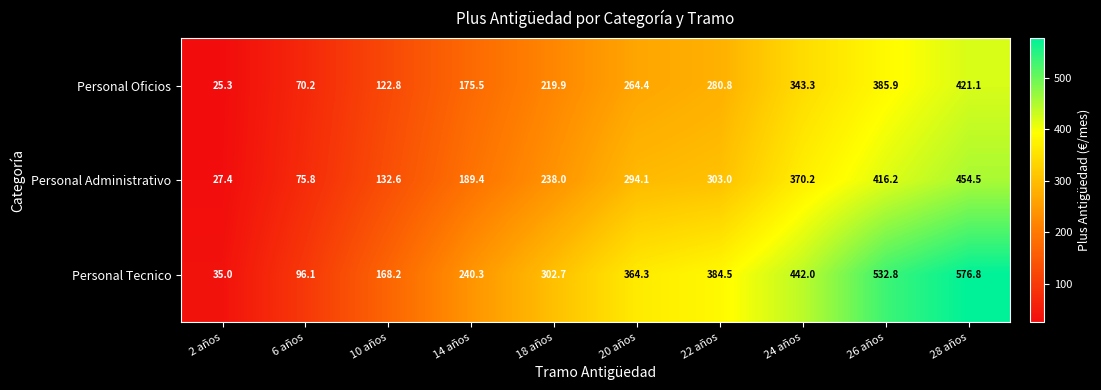

List the series in order of their peak value, lowest first.

Personal Oficios, Personal Administrativo, Personal Tecnico